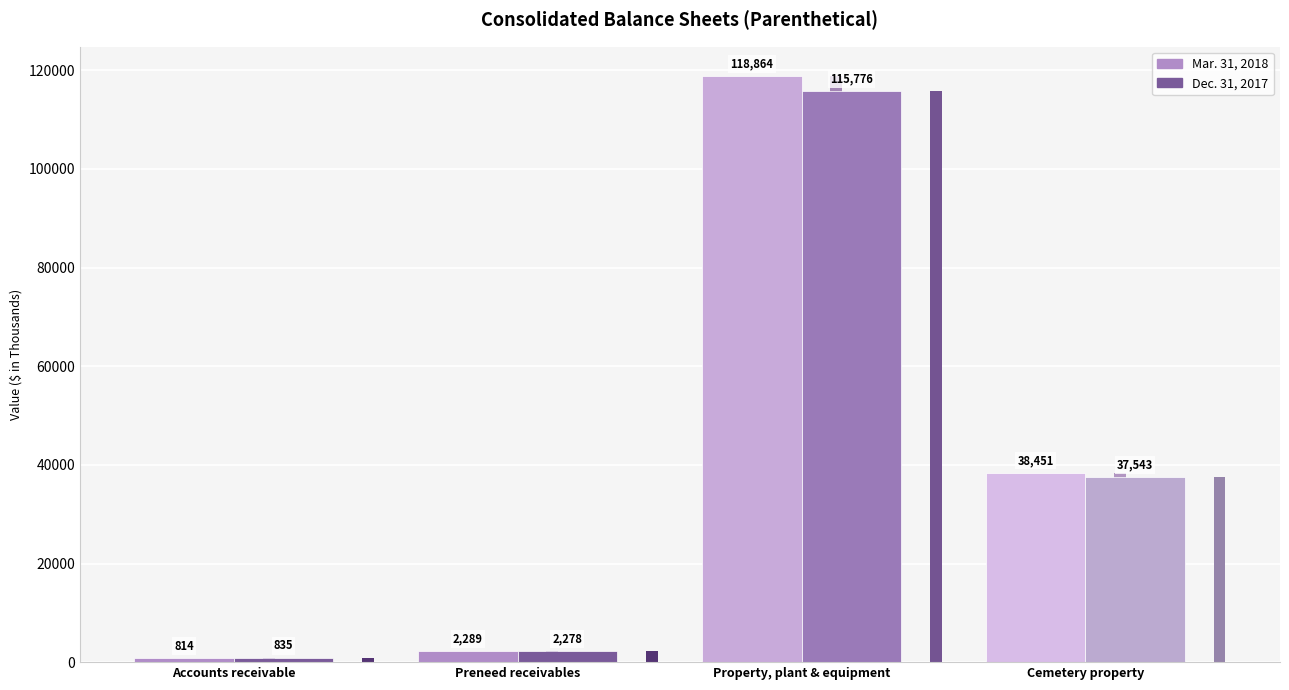

What is the average value of the Dec. 31, 2017 series?

39108